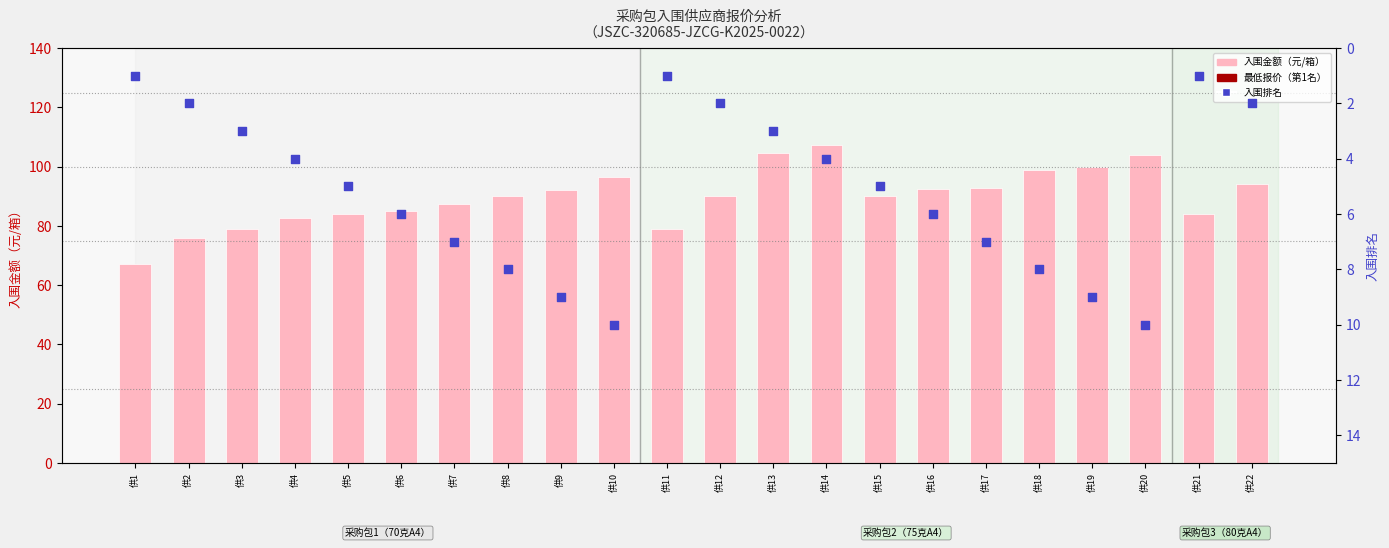

Which series reaches the minimum Y coordinate?

入围排名